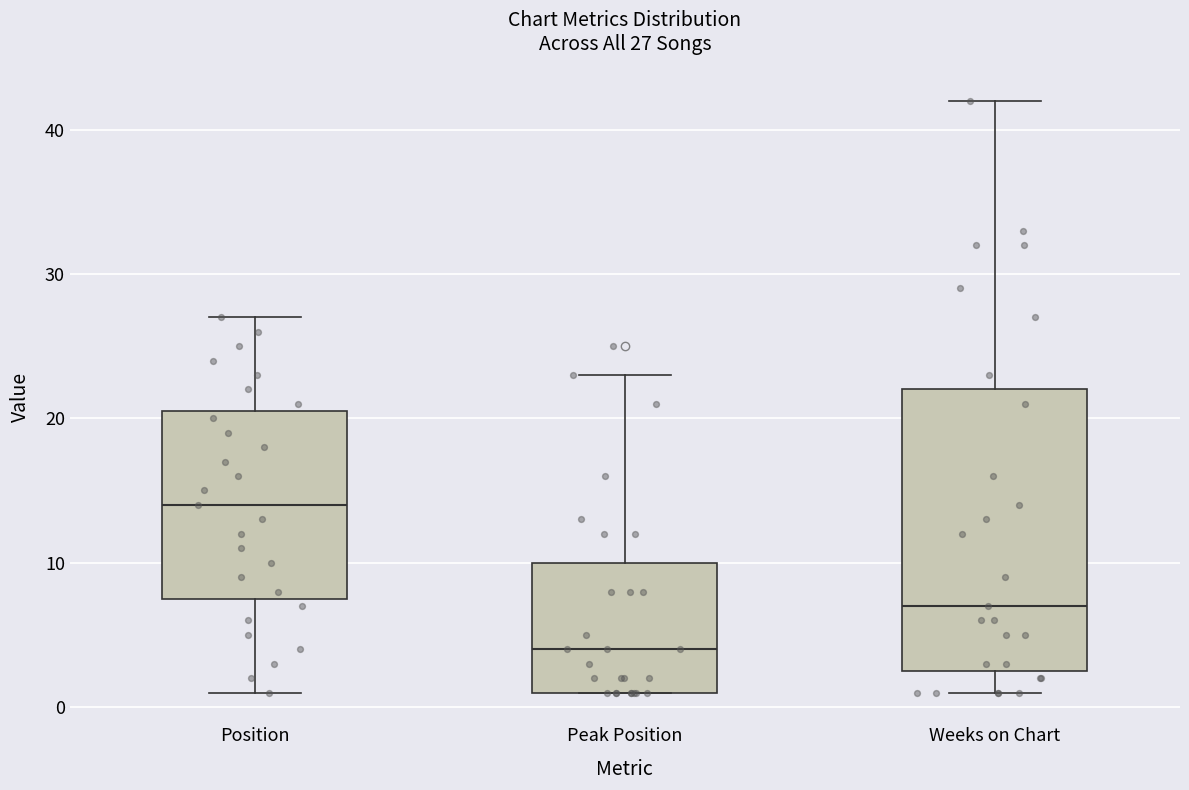

Which box has the highest median line?

Position